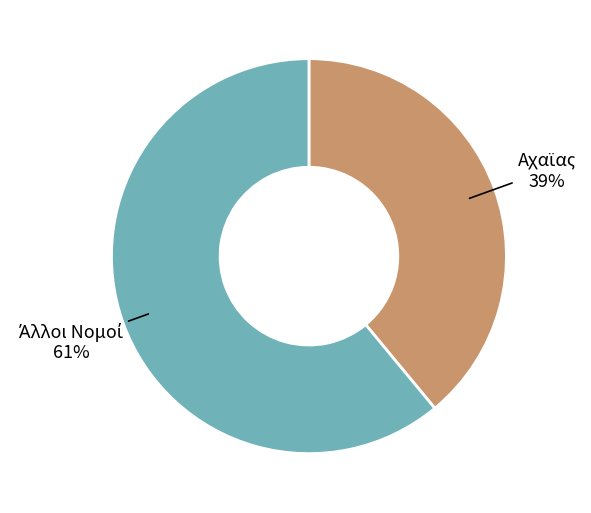

To the nearest percent, what is the difference between the largest and smallest slice percentages?

22%